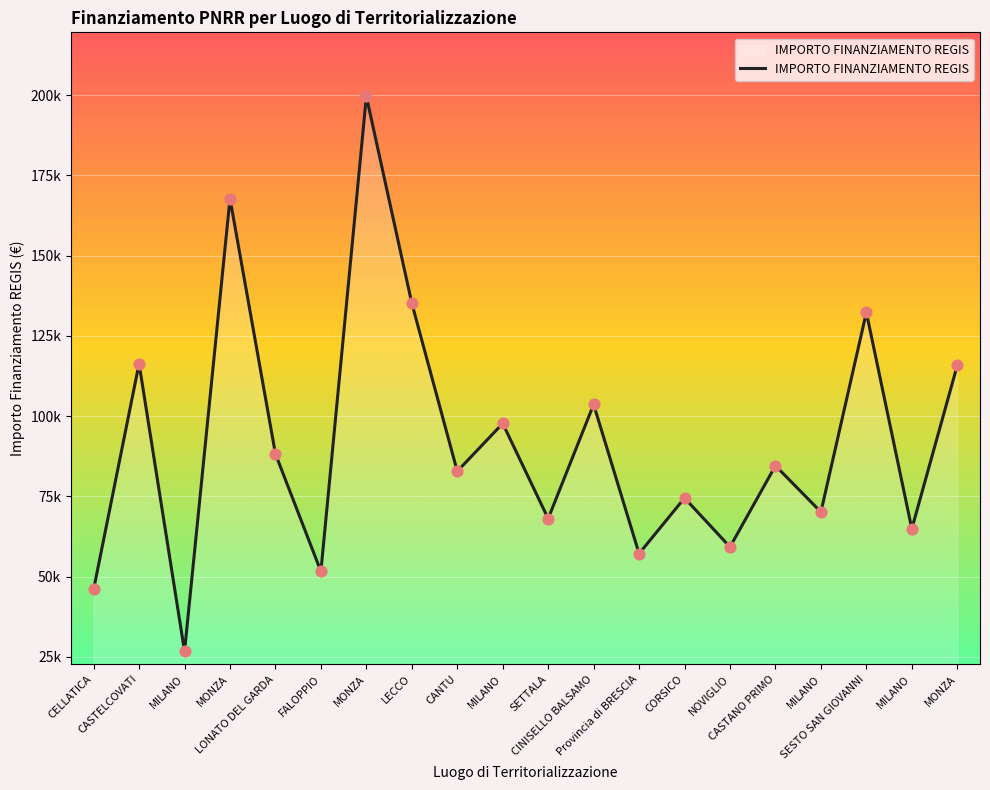

What is the change in value from SESTO SAN GIOVANNI to MONZA?

-16489.8